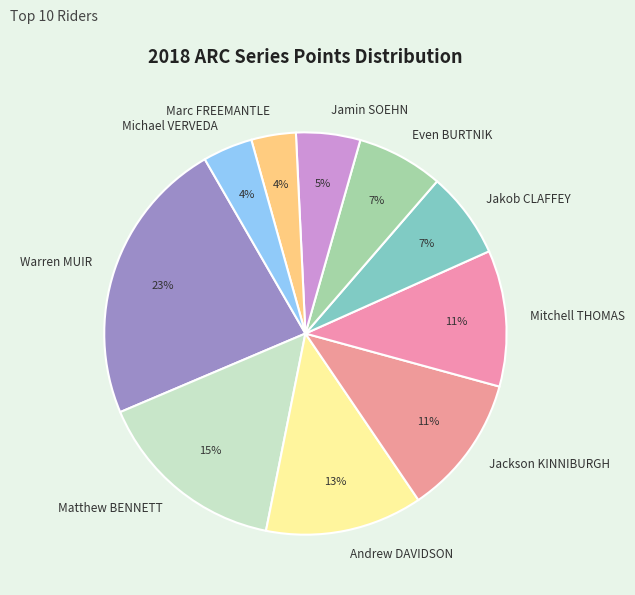

Which category has the biggest portion of the pie?

Warren MUIR